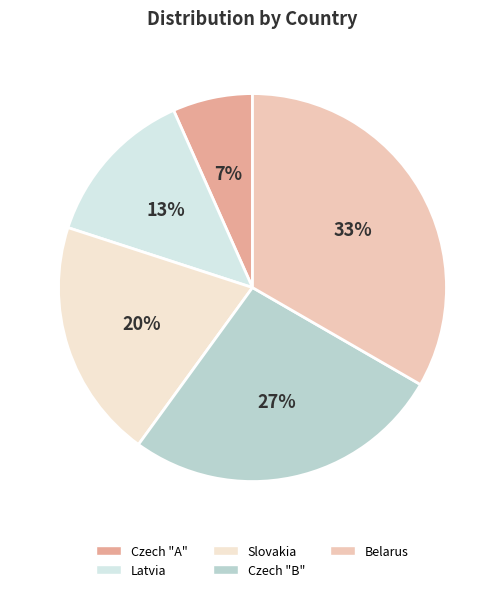

The Czech "B" slice represents 32% of the pie. True or false?

False